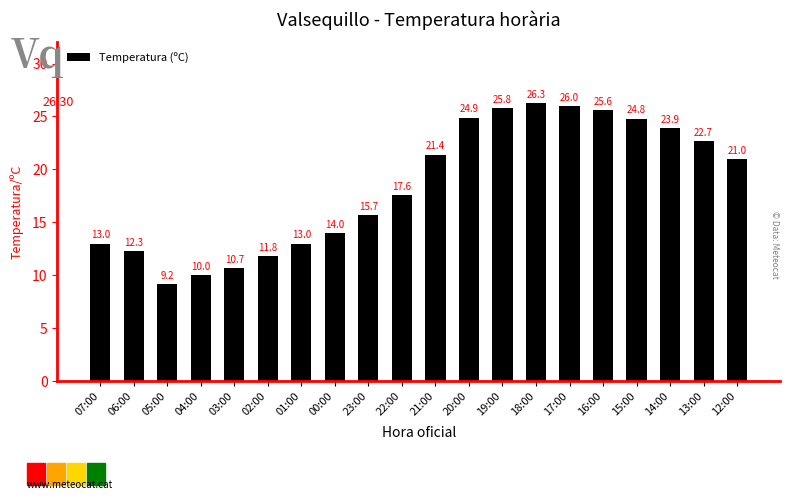

What is the difference between the maximum and second lowest values?

16.3